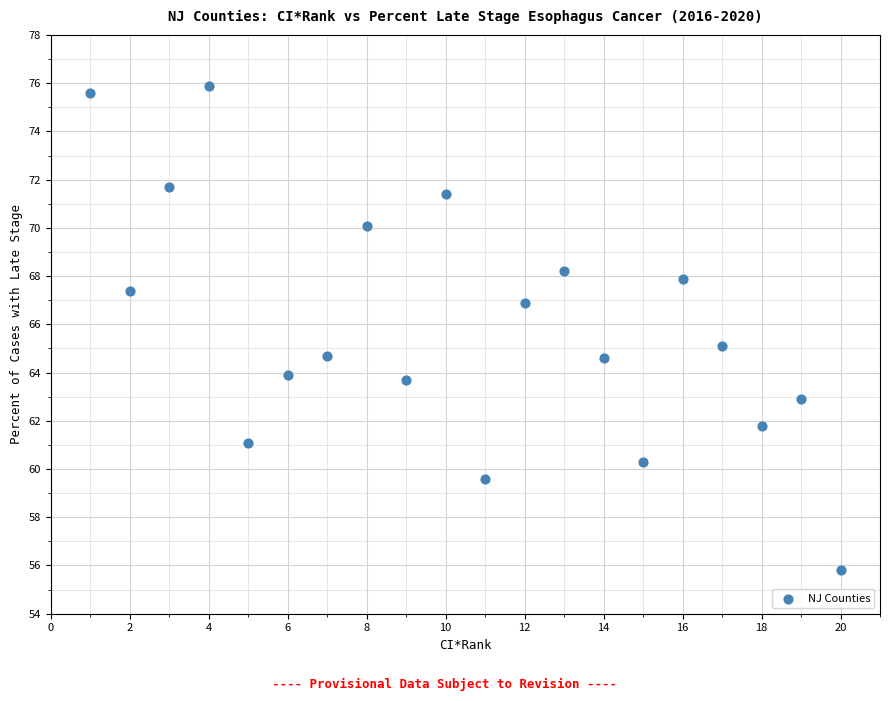

What is the range of Y values (max minus min)?

20.1